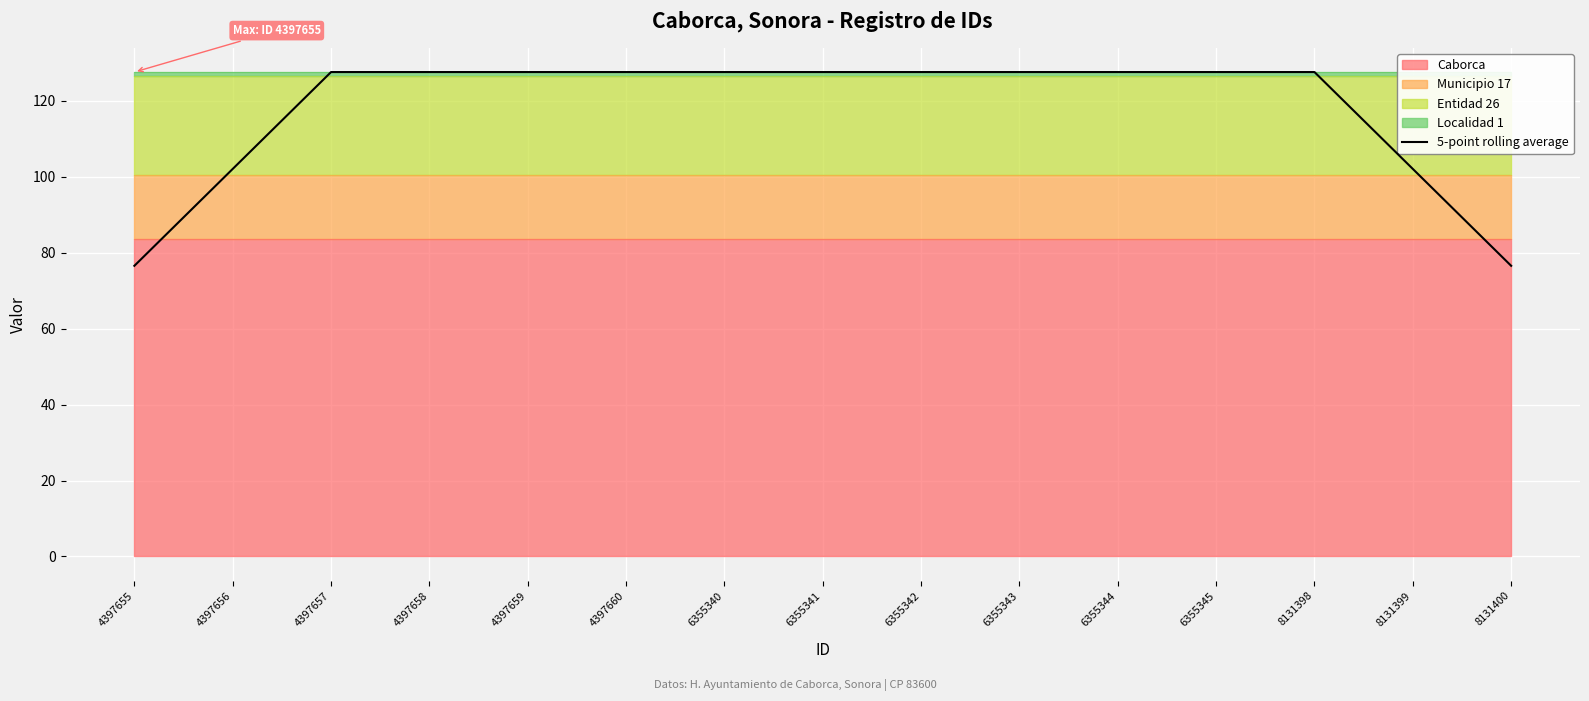

Reading left to right, what are all the values shown in this chart?

4397655=76.6	4397656=102.1	4397657=127.6	4397658=127.6	4397659=127.6	4397660=127.6	6355340=127.6	6355341=127.6	6355342=127.6	6355343=127.6	6355344=127.6	6355345=127.6	8131398=127.6	8131399=102.1	8131400=76.6